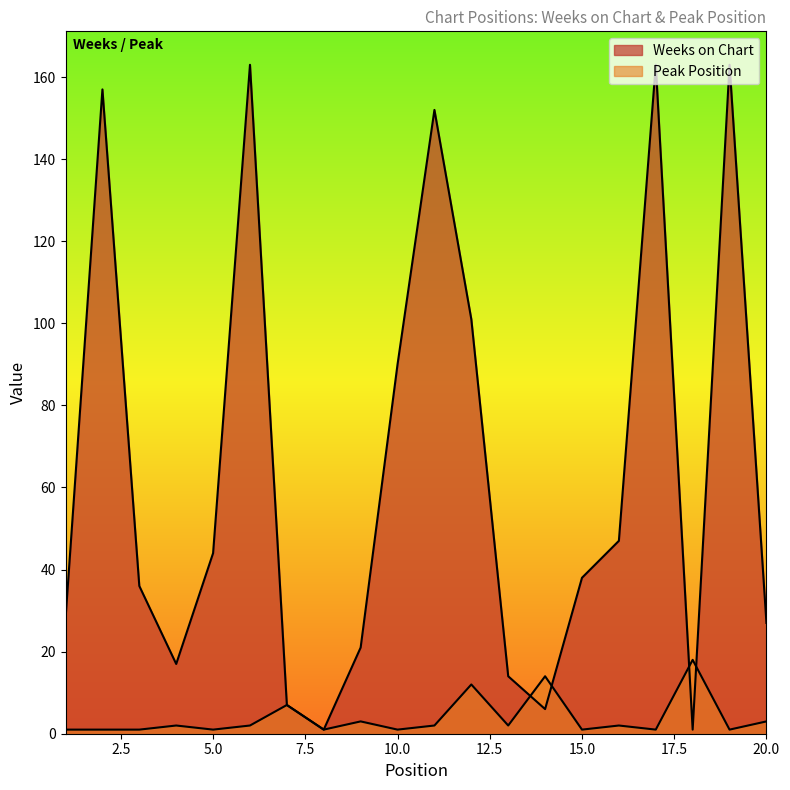

Is it true that Weeks on Chart equals 6 at 14?

True